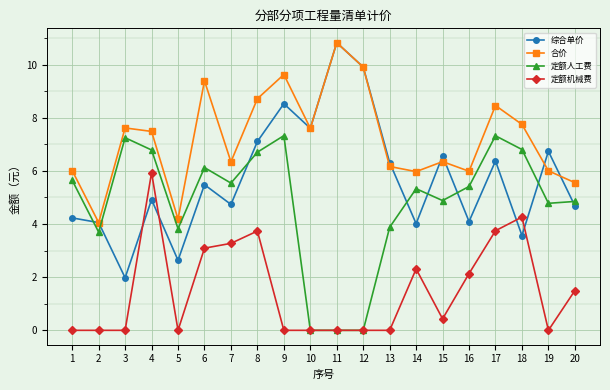

What is the value of the 合价 point at the 20th from the left?

5.6